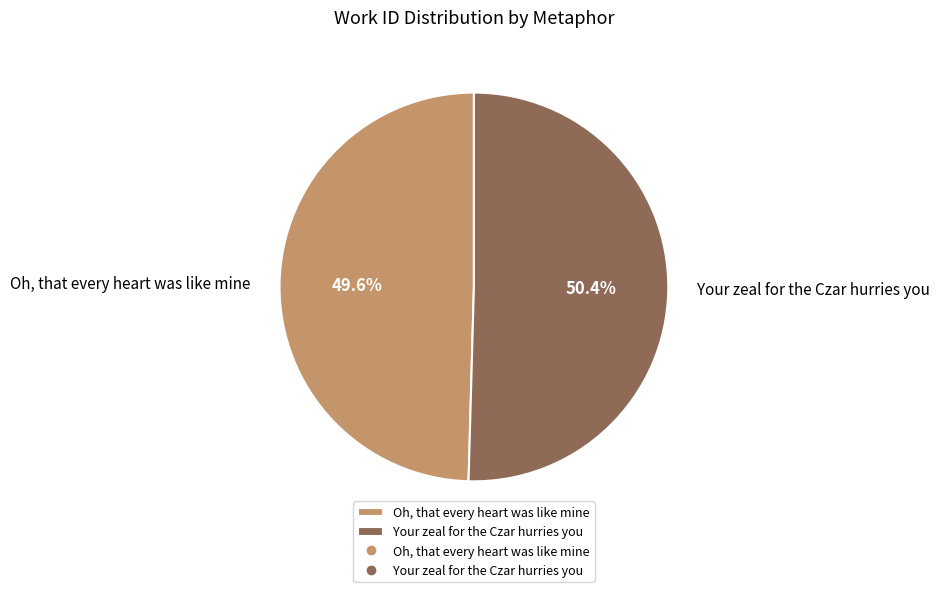

How many segments does this pie chart have?

2